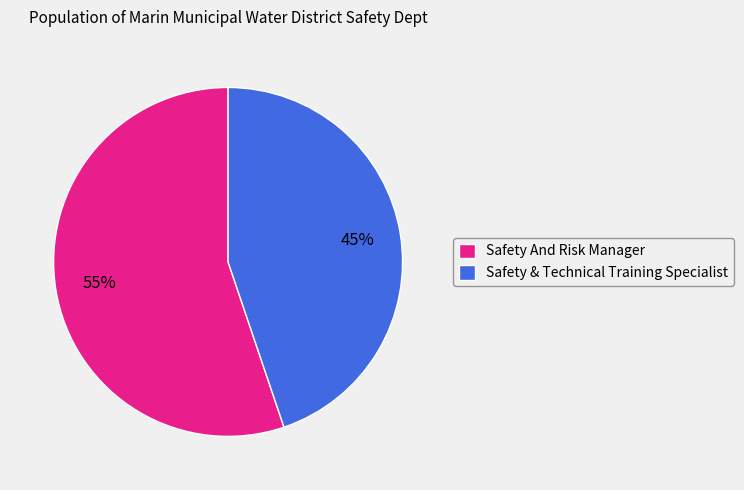

To the nearest percent, what is the difference between the Safety & Technical Training Specialist and Safety And Risk Manager slice percentages?

10%